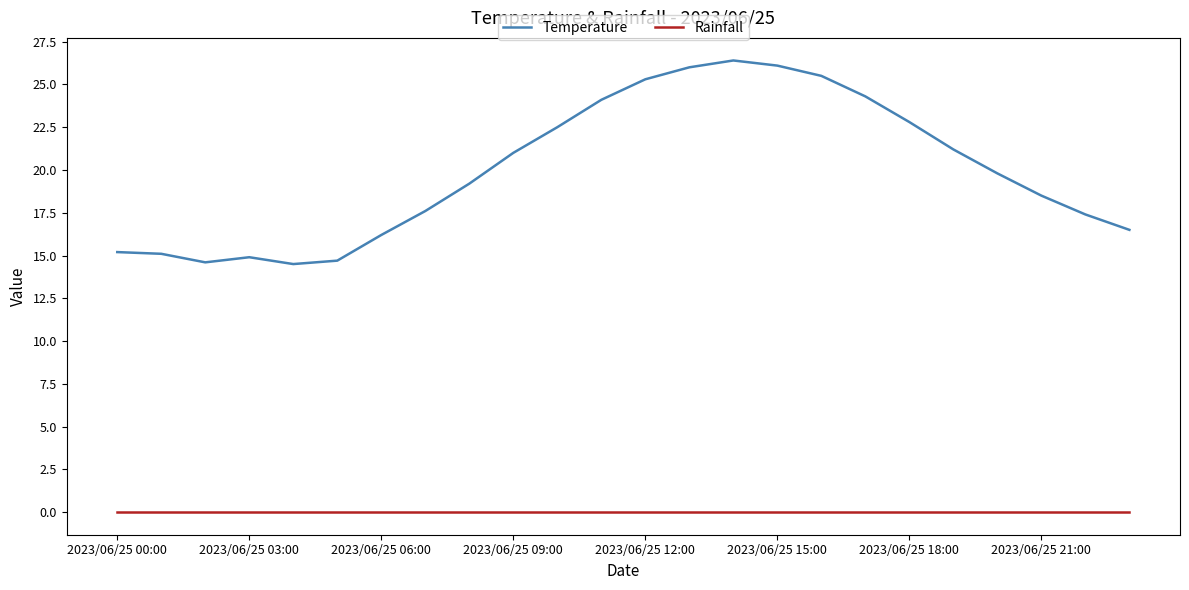

At how many categories does at least one series exceed 19?

13